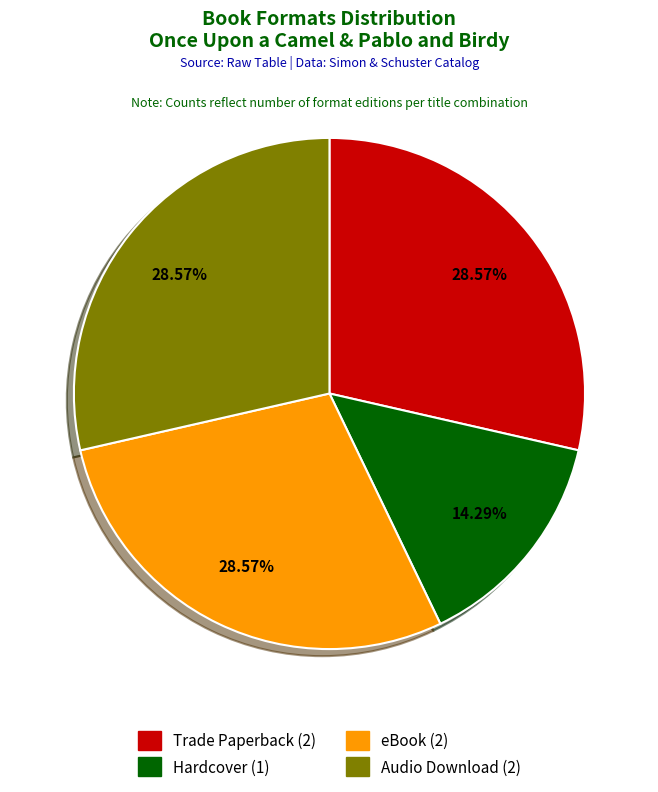

What is the total percentage of eBook and Trade Paperback?

57.1%